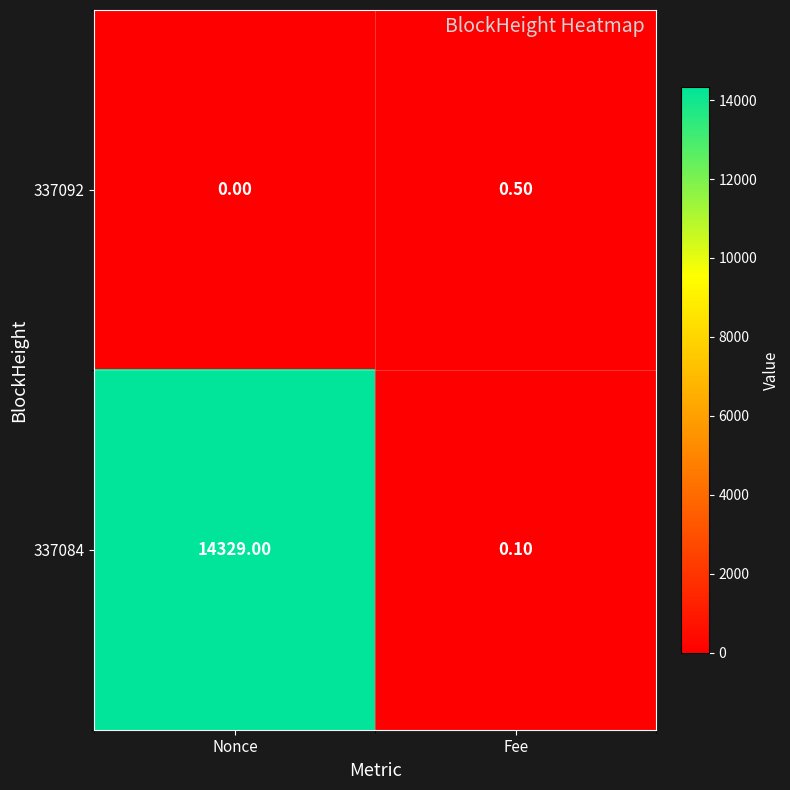

Between Nonce and Fee, which series saw the biggest shift?

337084